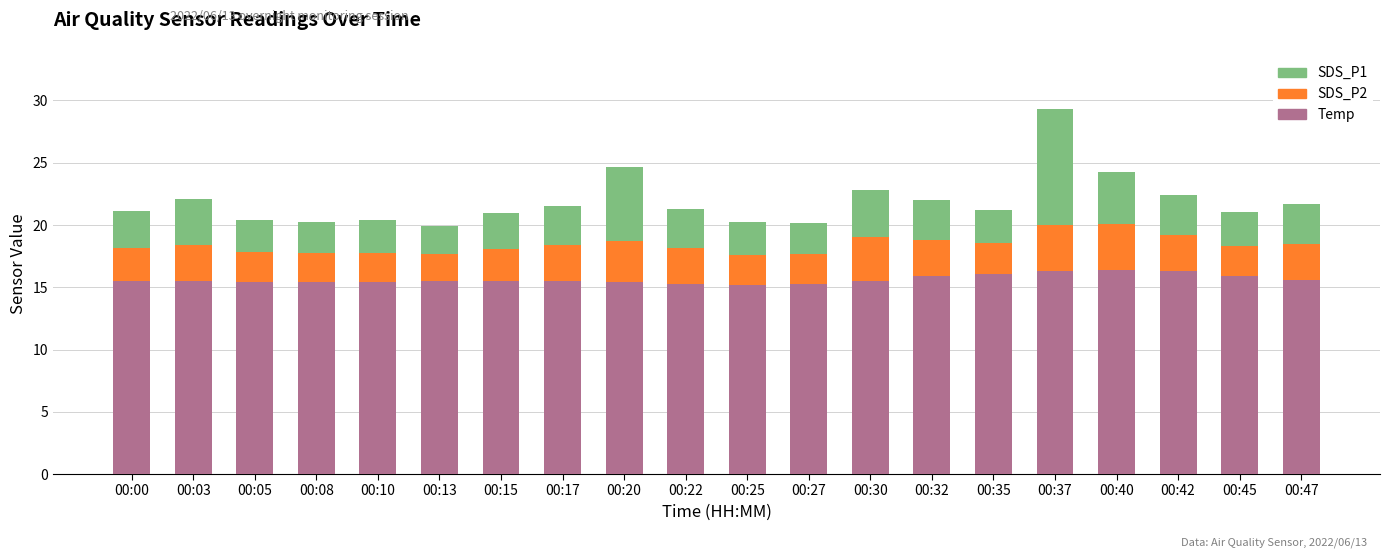

What are all the series names shown in the legend?

SDS_P1, SDS_P2, Temp